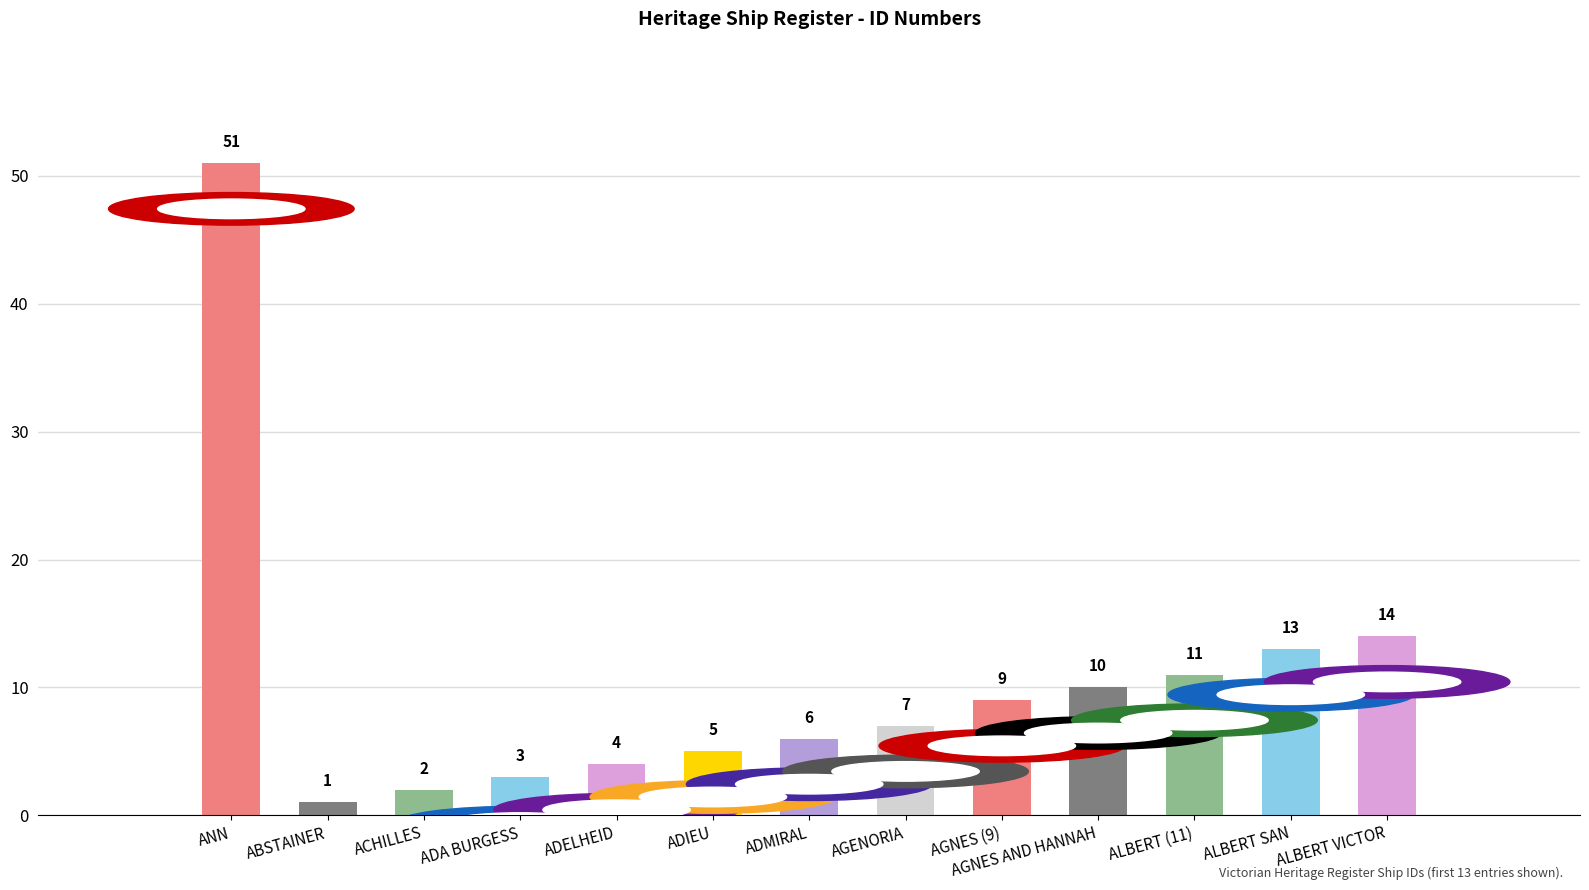

What value does the data have at ADA BURGESS?

3